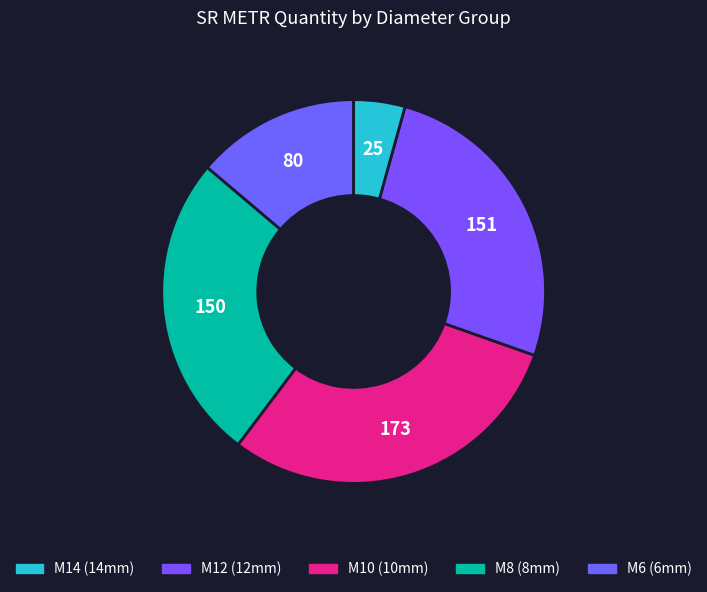

How many segments does this pie chart have?

5